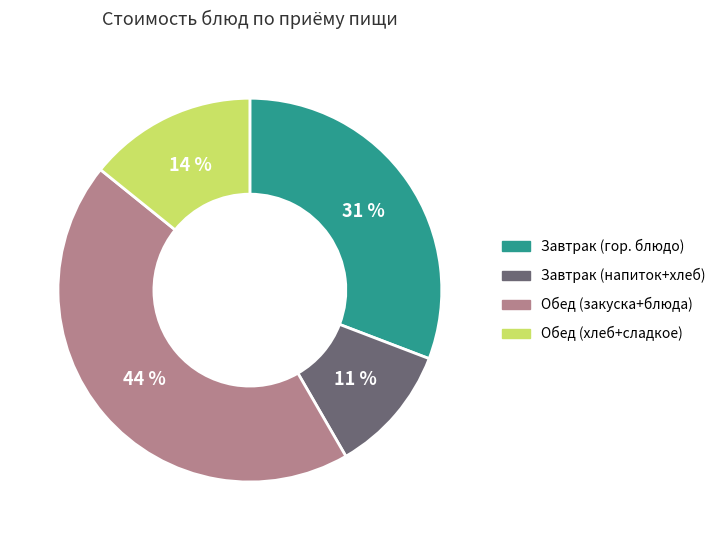

To the nearest percent, what is the average slice percentage?

25%